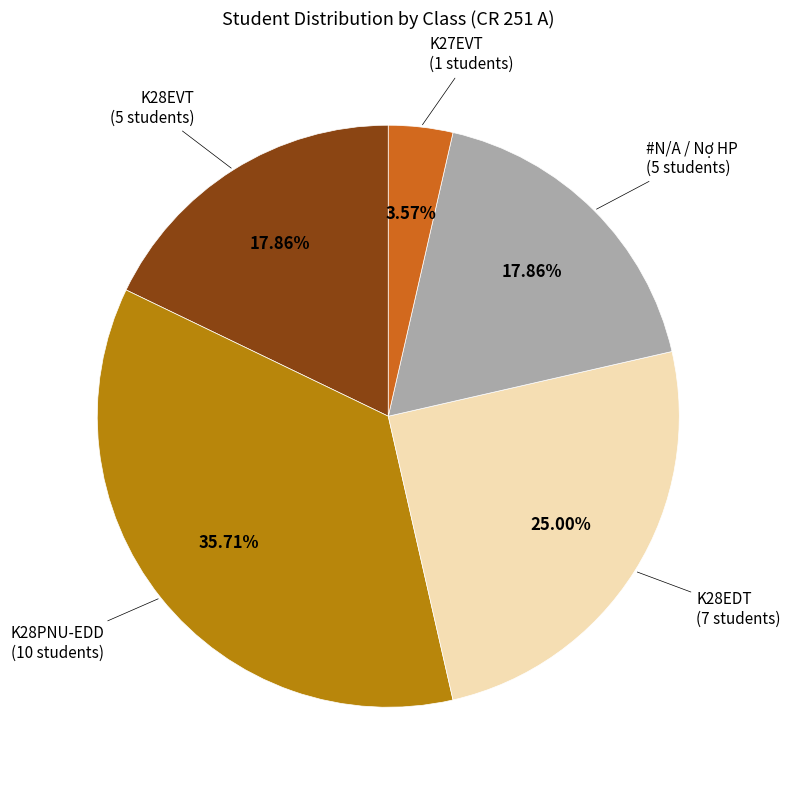

Is there a majority slice in this chart?

No